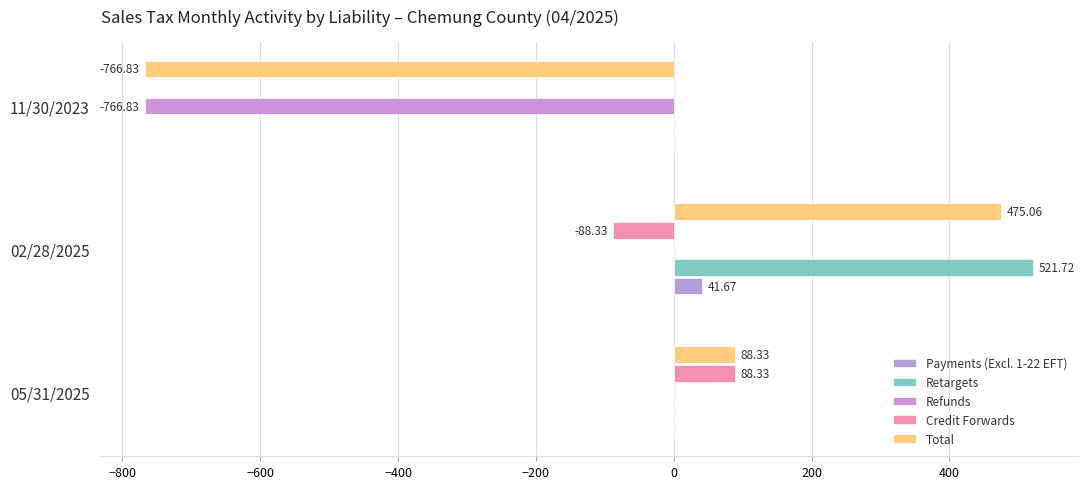

How many values in Retargets are above zero?

1